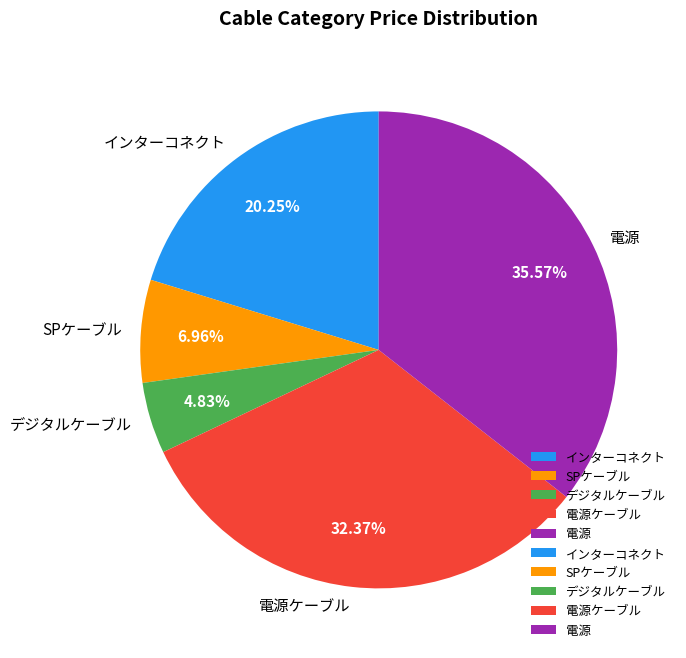

Does 電源ケーブル account for over 50% of the chart?

No